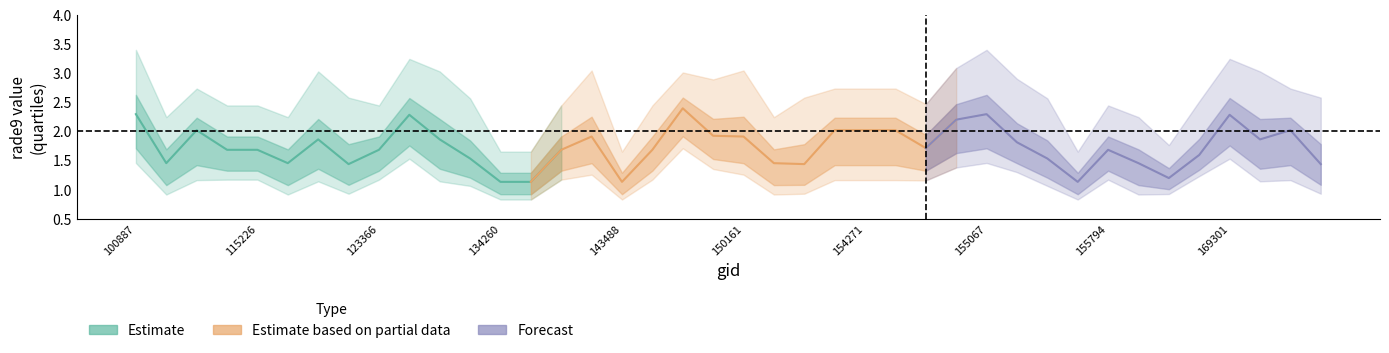

At which label does rade9_bin_3q first exceed 2?

100887